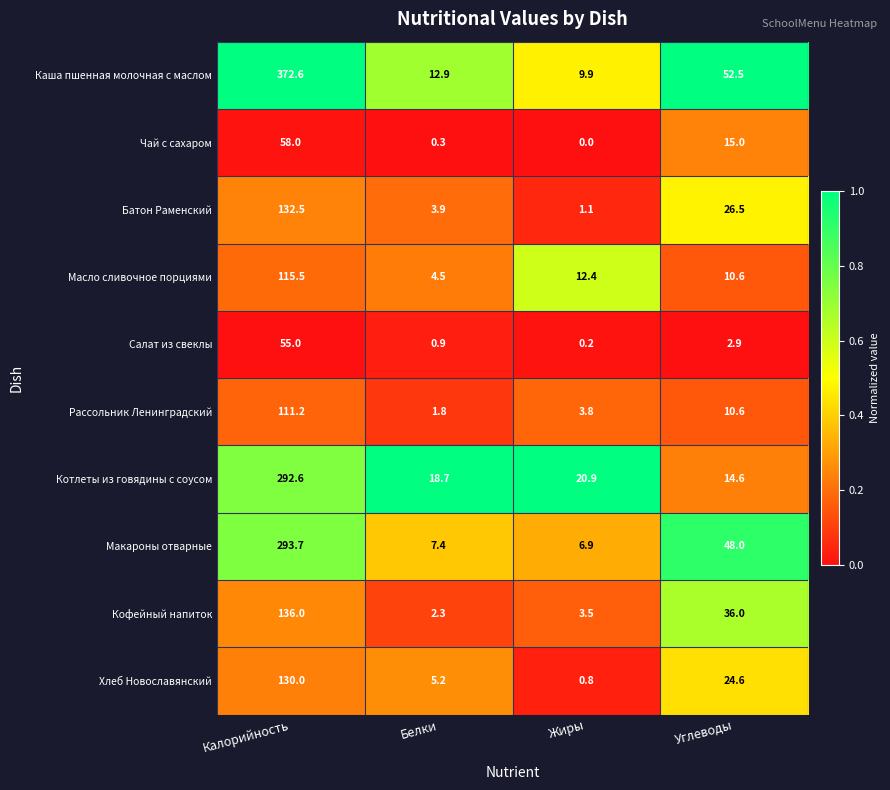

Which series has the largest range (max minus min)?

Каша пшенная молочная с маслом